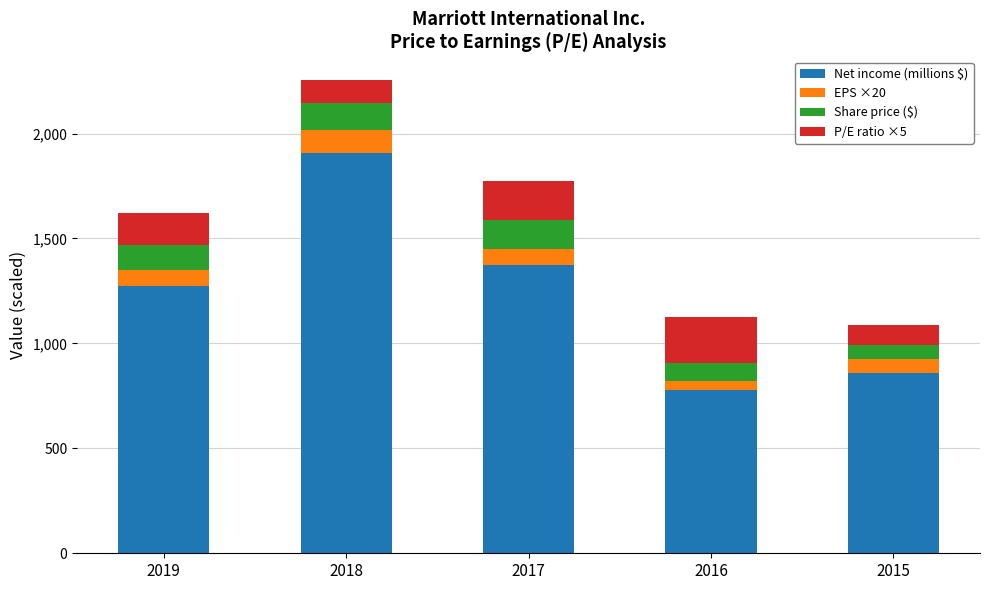

What is the sum of all Net income (millions $) values?

6191.0